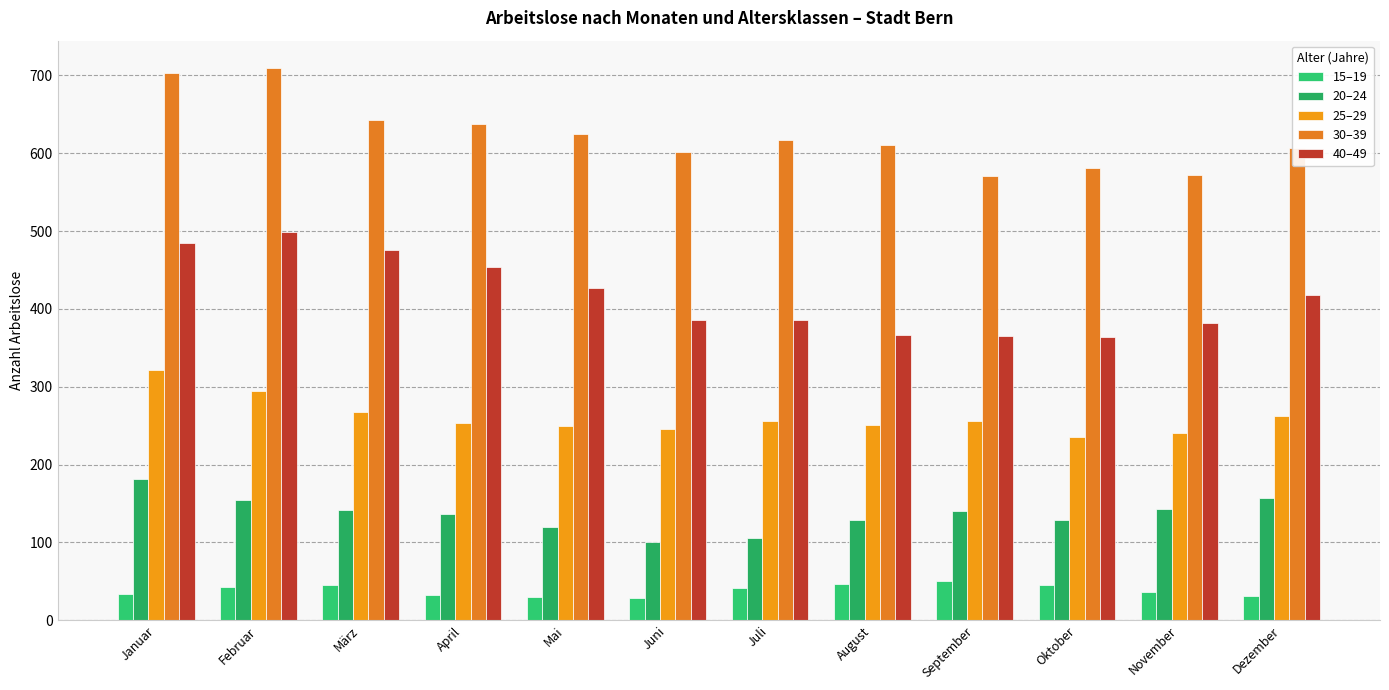

What is the label of the 5th bar from the right?

August